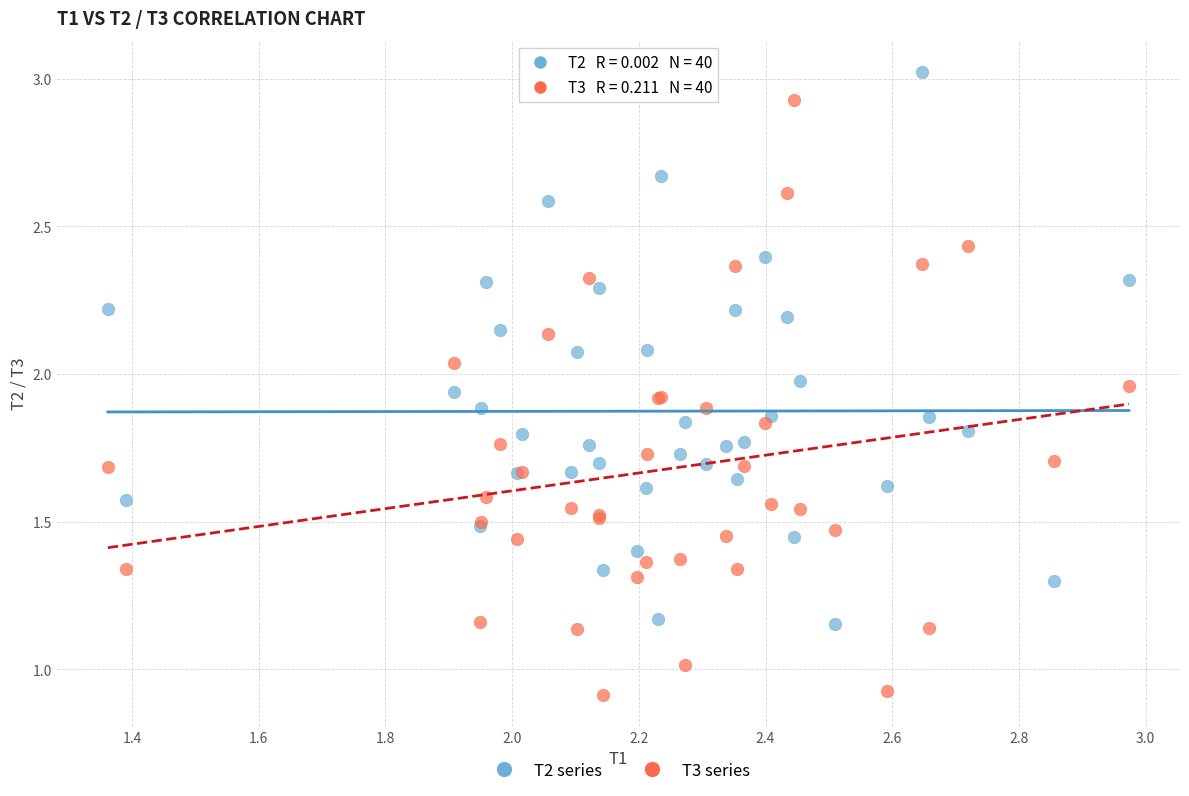

Which series reaches the maximum Y coordinate?

T2 series